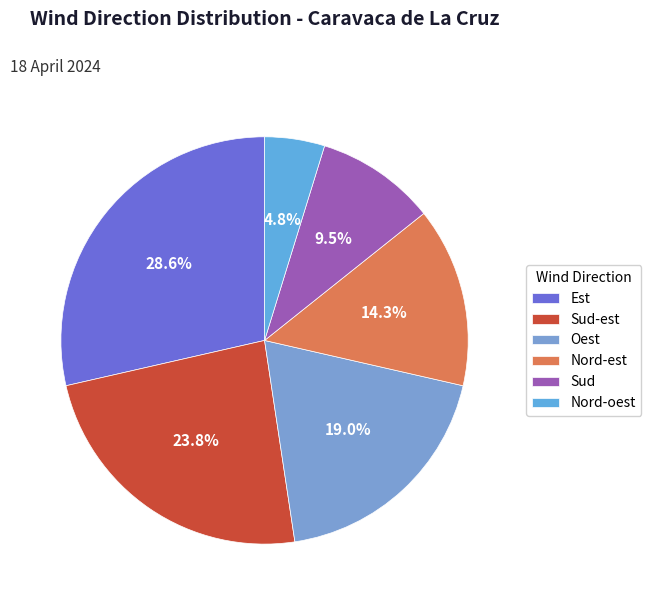

To the nearest percent, what percentage of the pie is Nord-oest?

5%